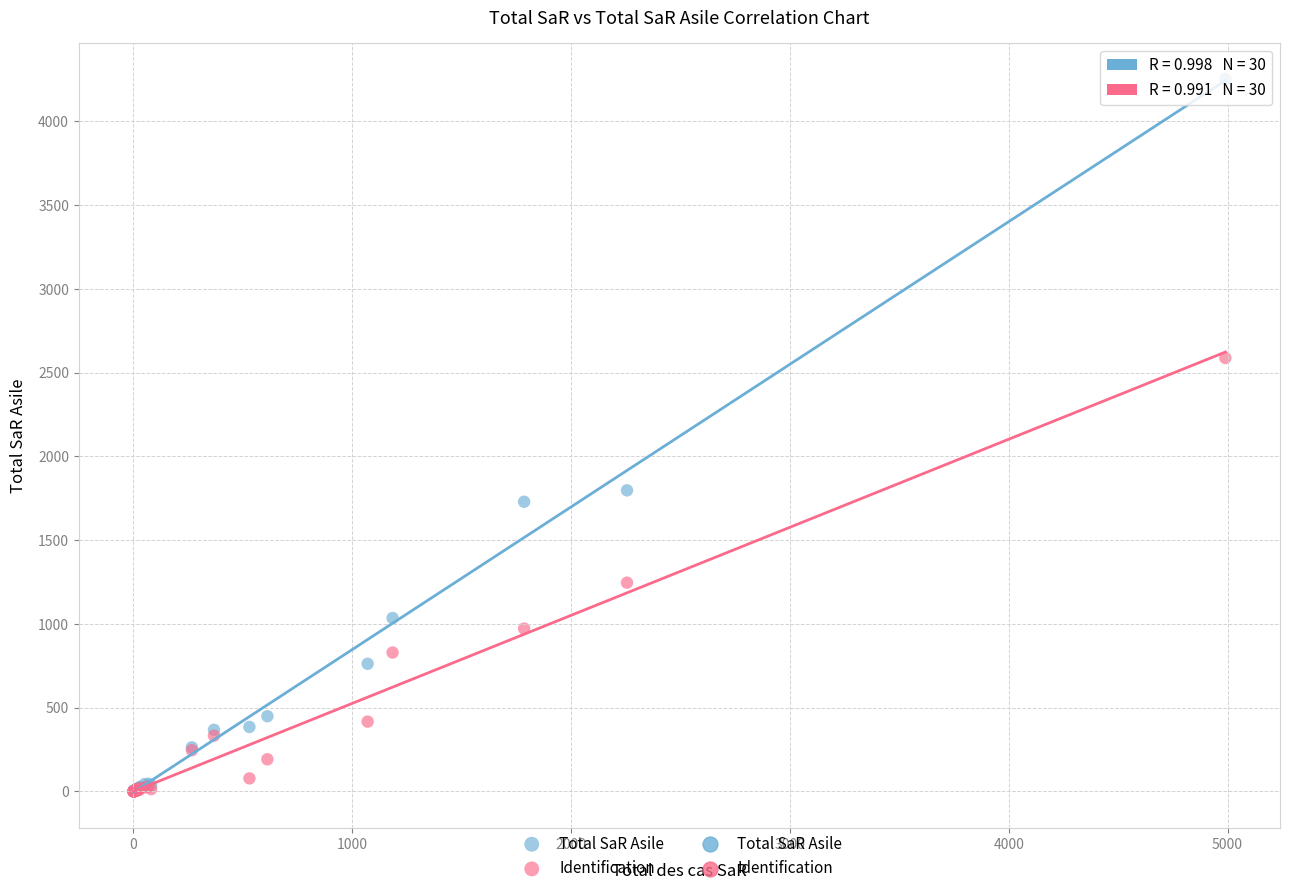

Which series has the largest Y range (max minus min)?

Total SaR Asile